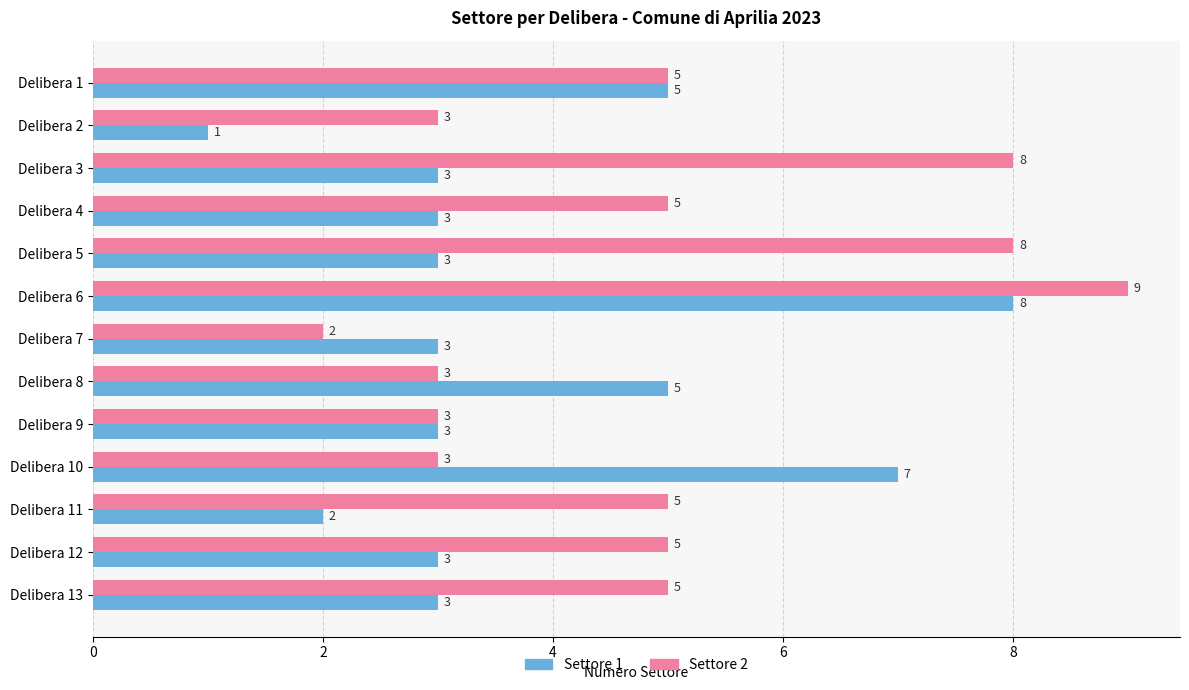

What is the spread (max minus min) of values at Delibera 10?

4